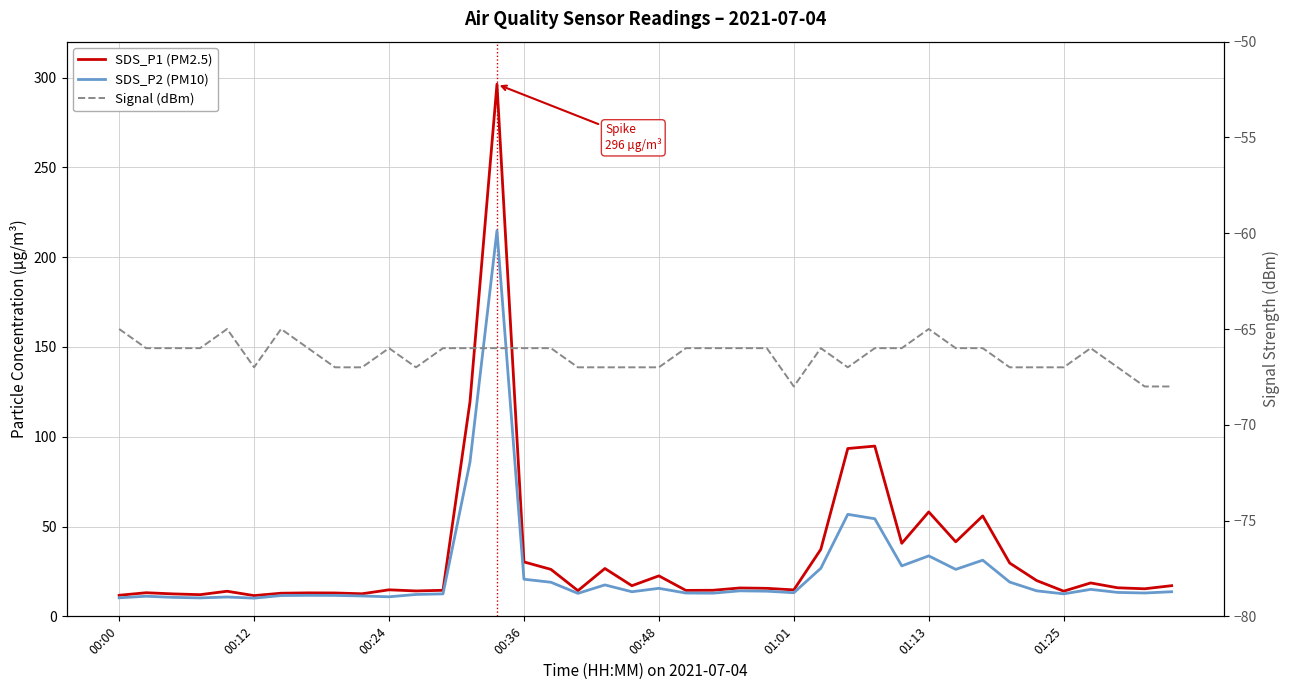

Is it true that SDS_P2 (PM10) equals 16.4 at 00:00?

False